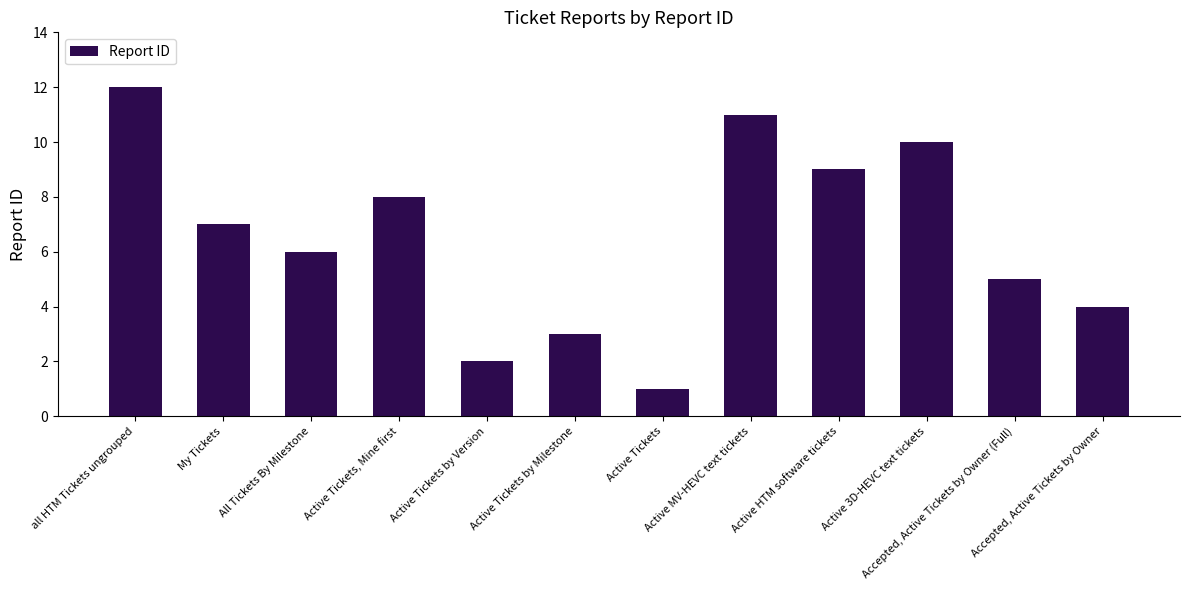

What position from the right is Accepted, Active Tickets by Owner?

1